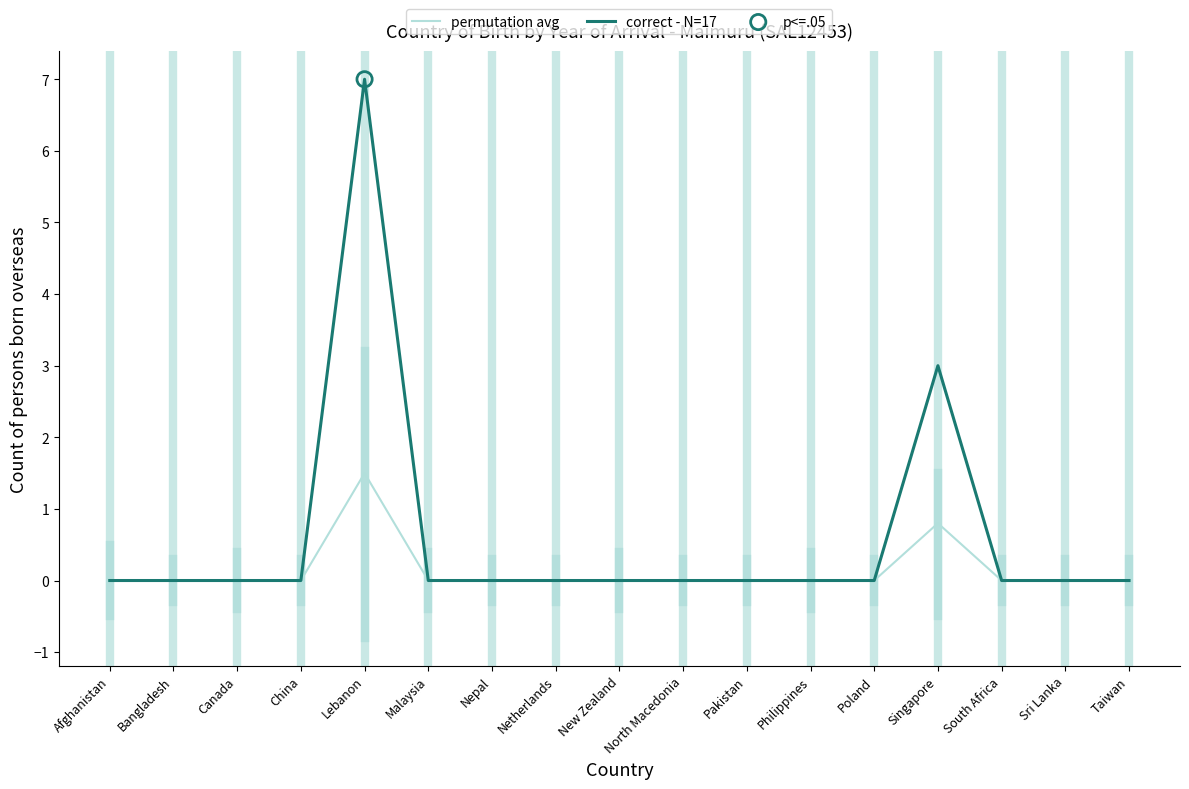

Which series has the largest range (max minus min)?

correct - N=17